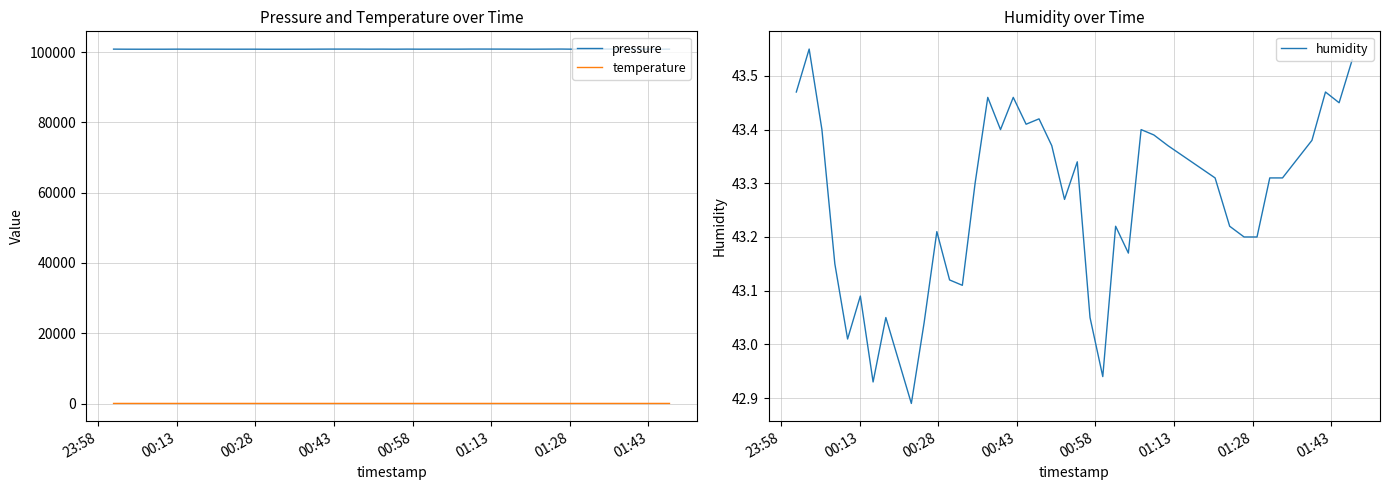

True or false: temperature and pressure intersect in this chart.

False